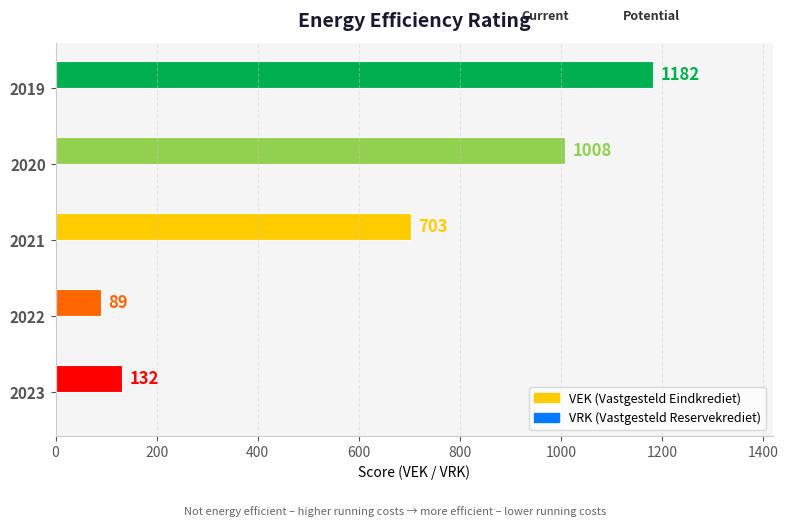

The value at 2023 is 132. True or false?

True